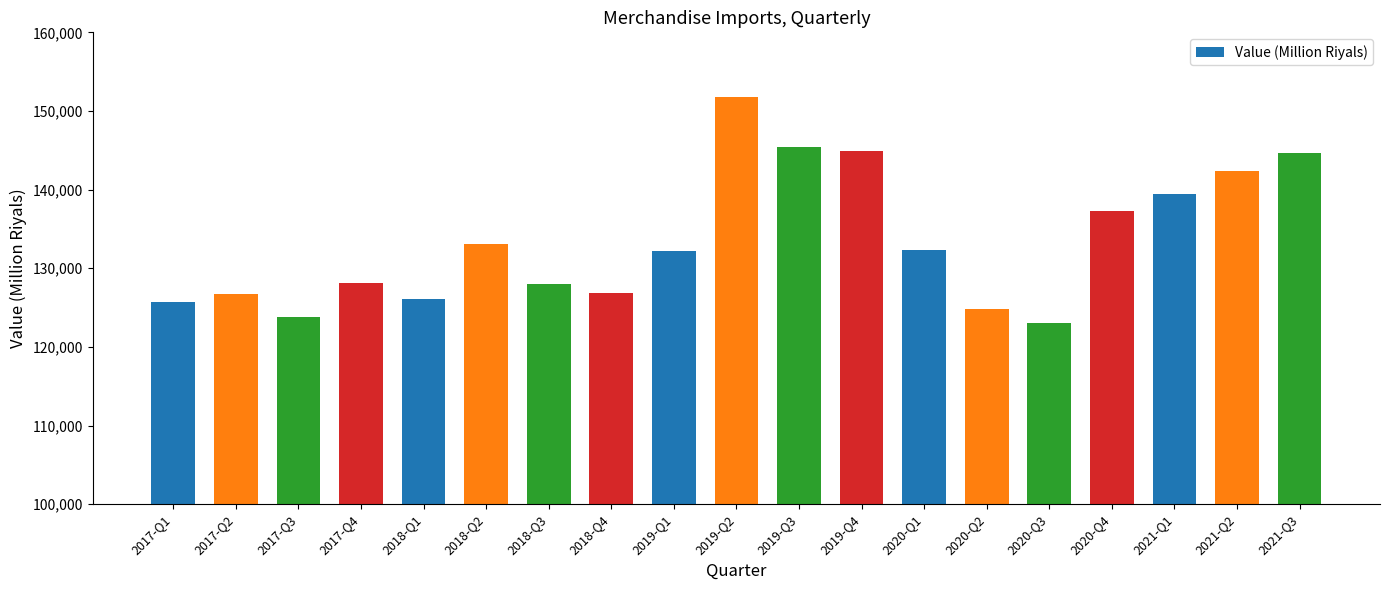

What is the sum of the values at 2017-Q4 and 2018-Q1?

254218.0